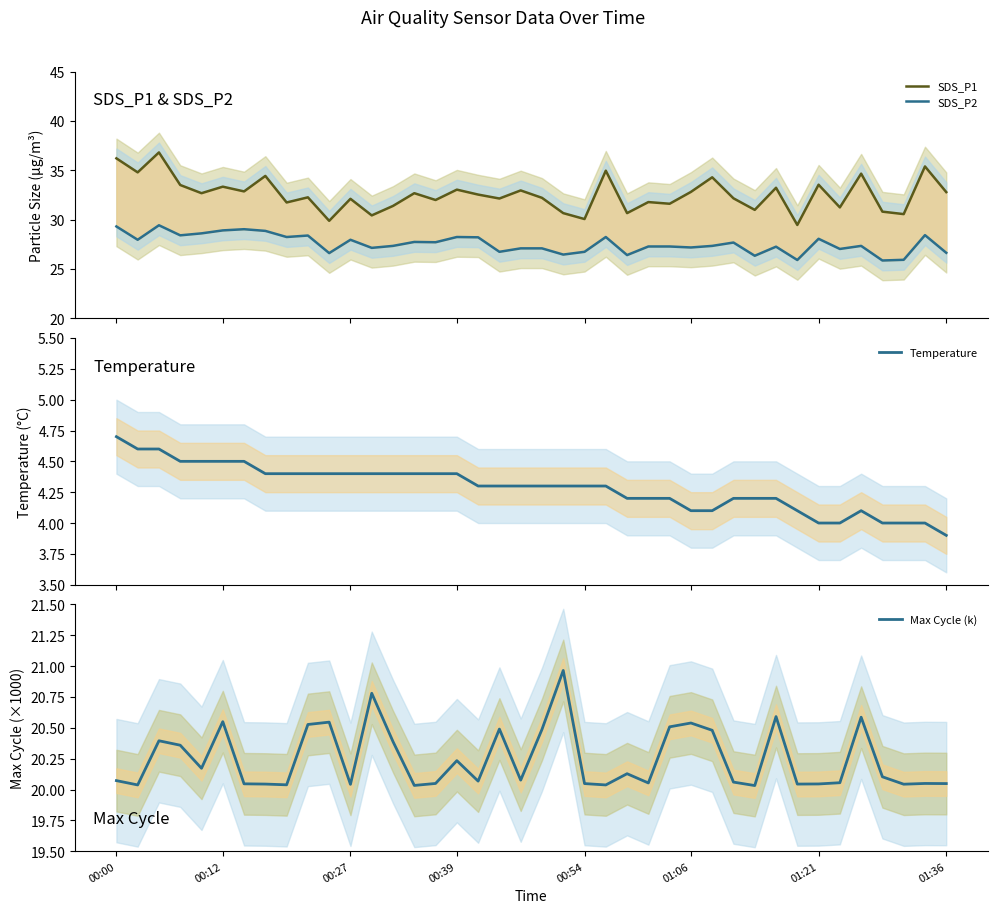

True or false: SDS_P1 and SDS_P2 cross at least once.

False